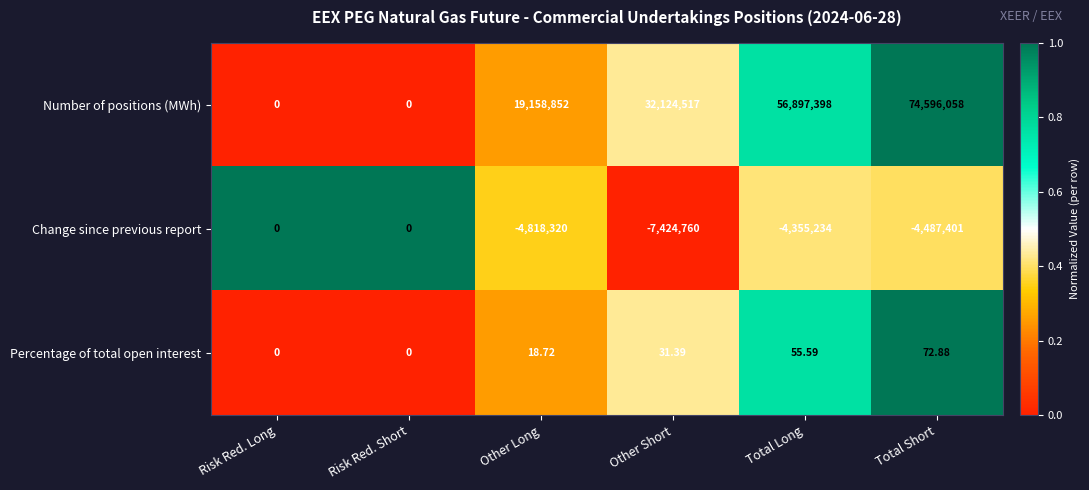

What is the difference between the highest and lowest values at Risk Red. Short?

0.0